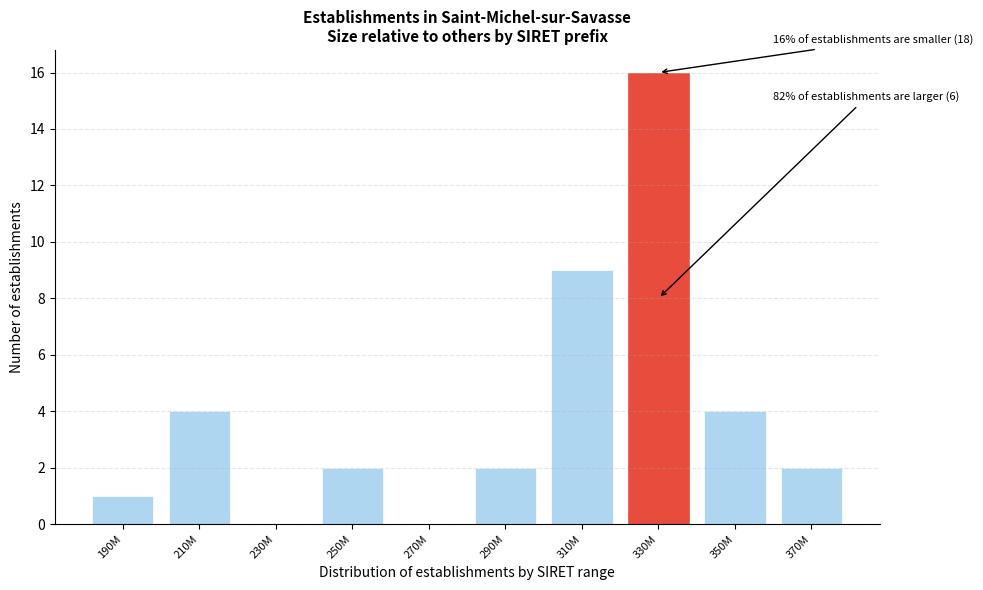

Reading right to left, what are all the values shown in this chart?

370M=2	350M=4	330M=16	310M=9	290M=2	270M=0	250M=2	230M=0	210M=4	190M=1